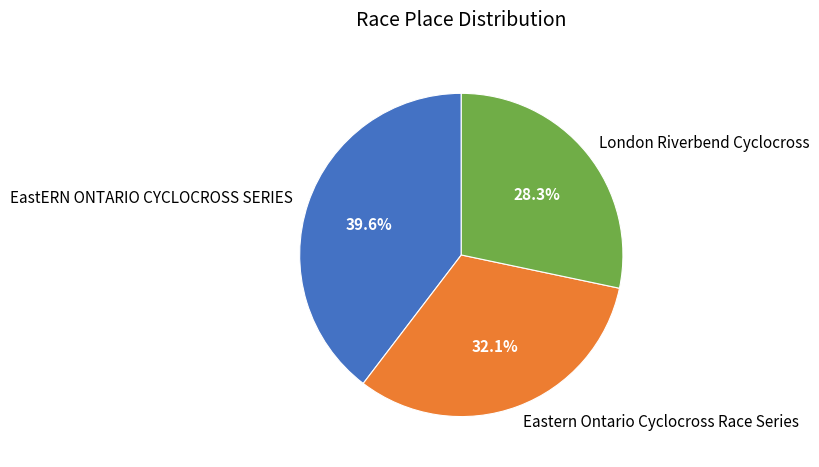

Between London Riverbend Cyclocross and EastERN ONTARIO CYCLOCROSS SERIES, which is larger?

EastERN ONTARIO CYCLOCROSS SERIES